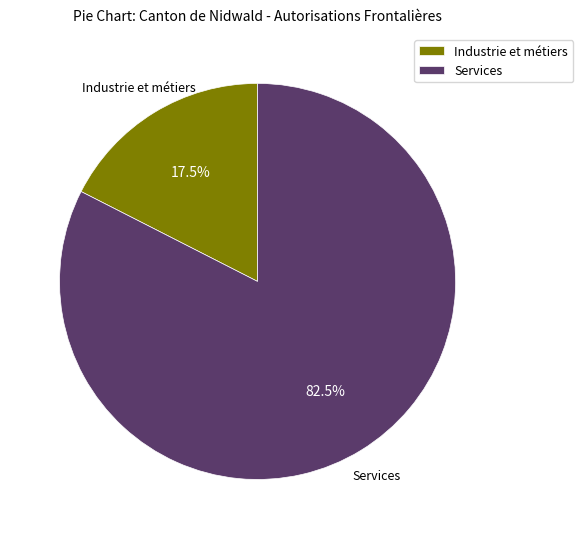

Is Services the majority of the pie?

Yes